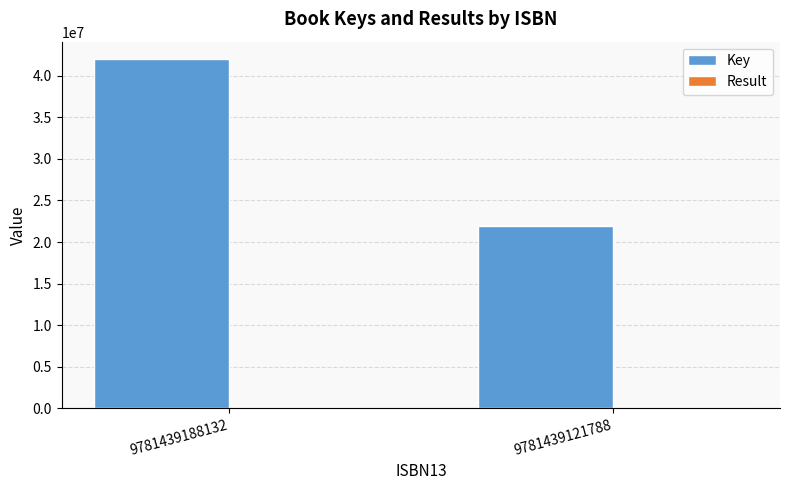

At which category is the sum across all series the highest?

9781439188132